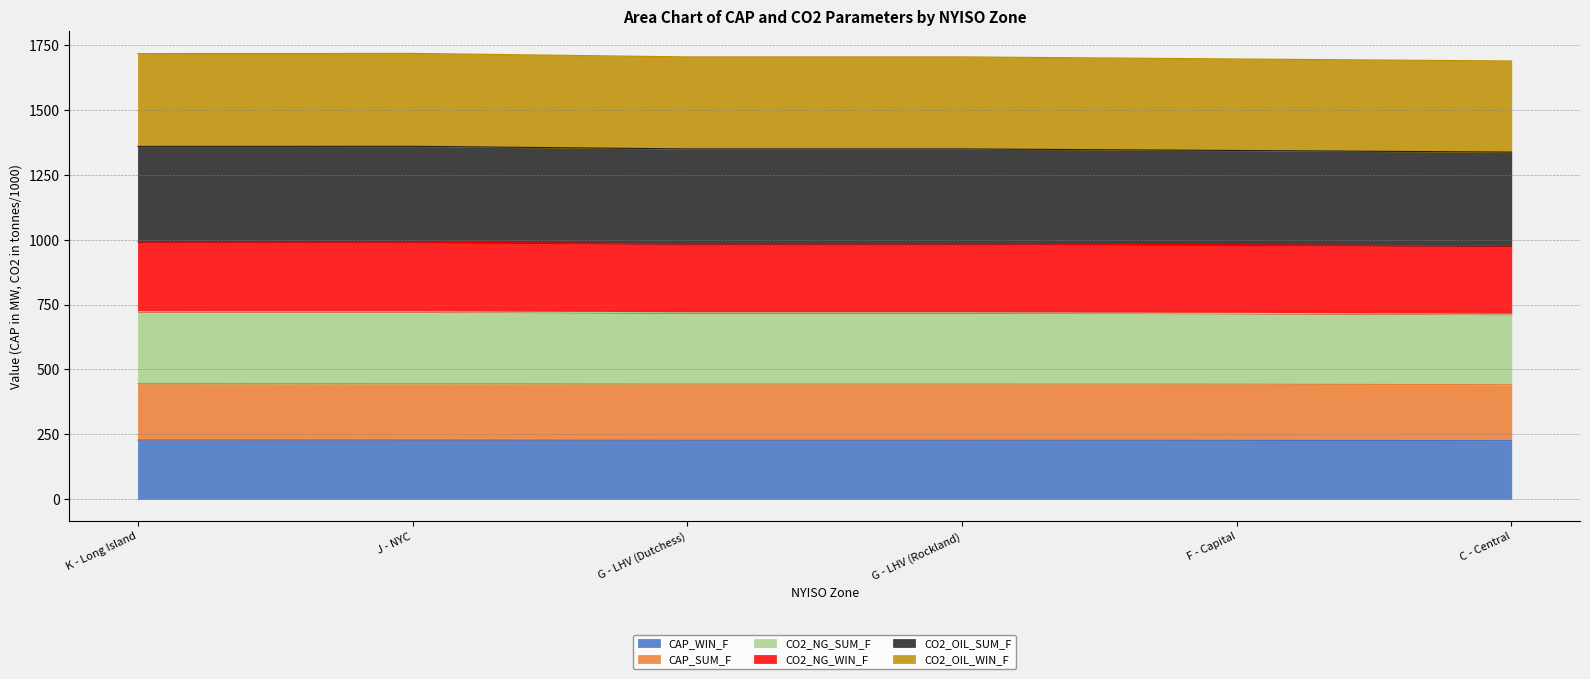

What is the label of the 6th point from the left?

C - Central